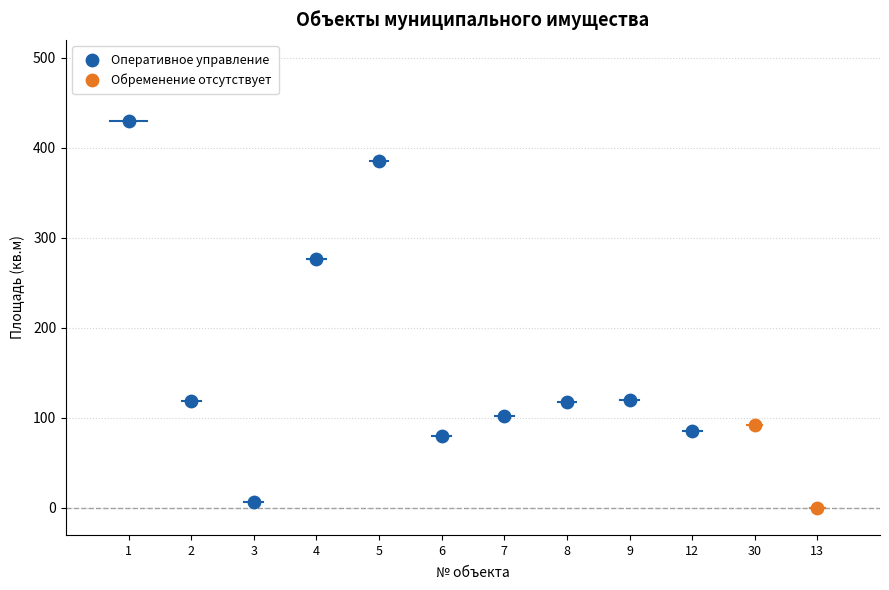

Which series reaches the minimum Y coordinate?

Обременение отсутствует